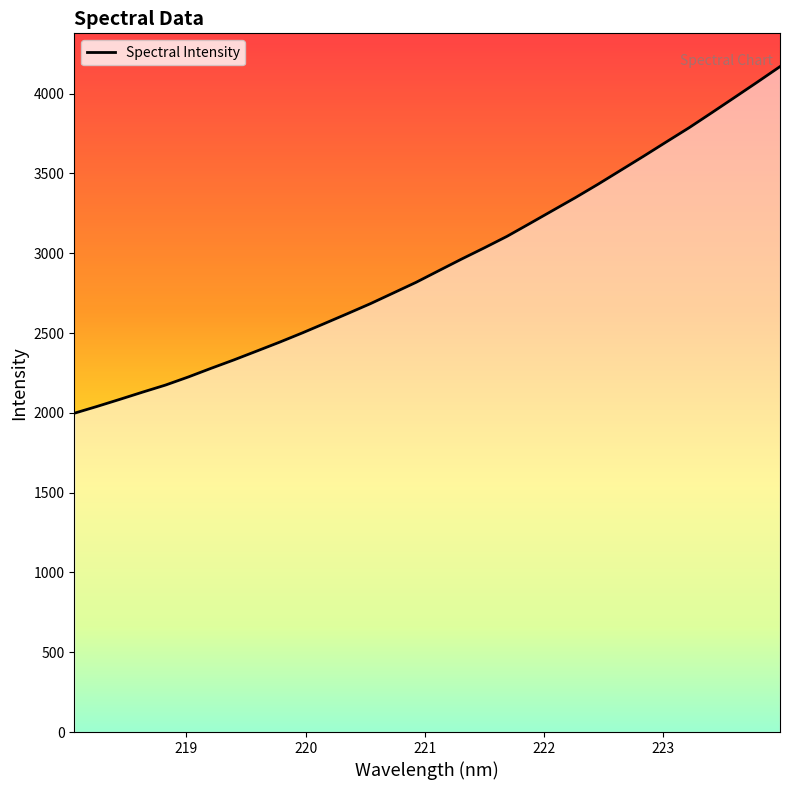

What is the minimum value shown in the chart?

1997.4